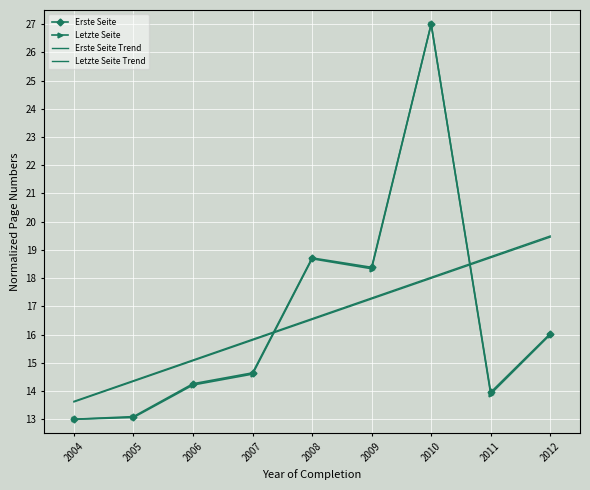

True or false: Erste Seite Trend has more than 1 points higher than both neighbors.

False